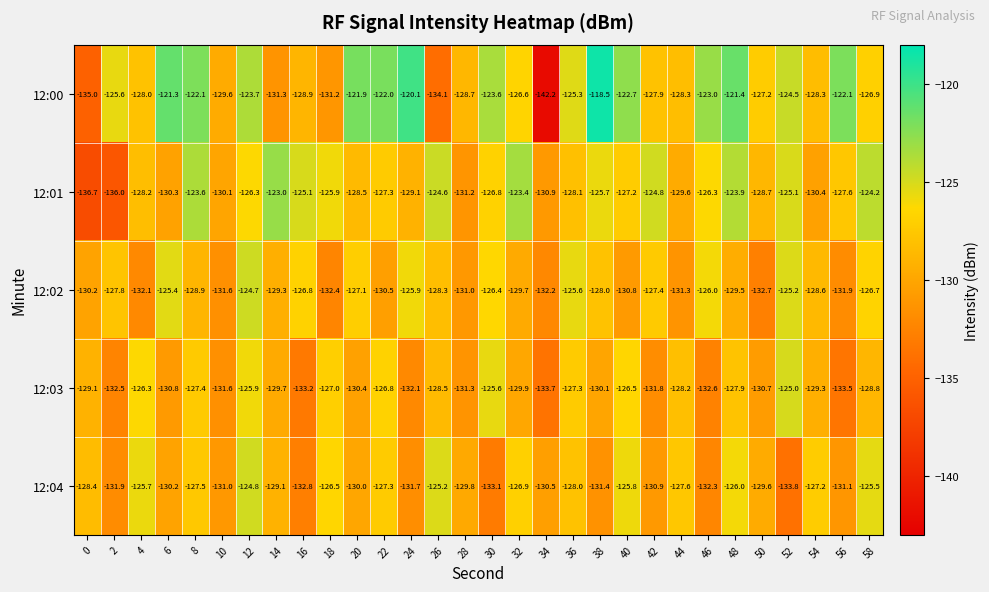

What is the approximate value of 12:00 at 42?

-127.9